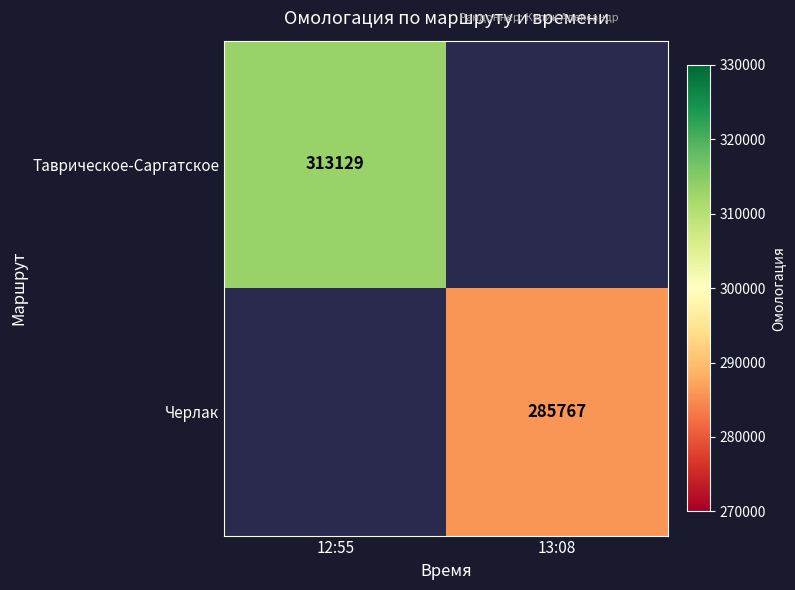

At how many categories does at least one series exceed 304055?

1